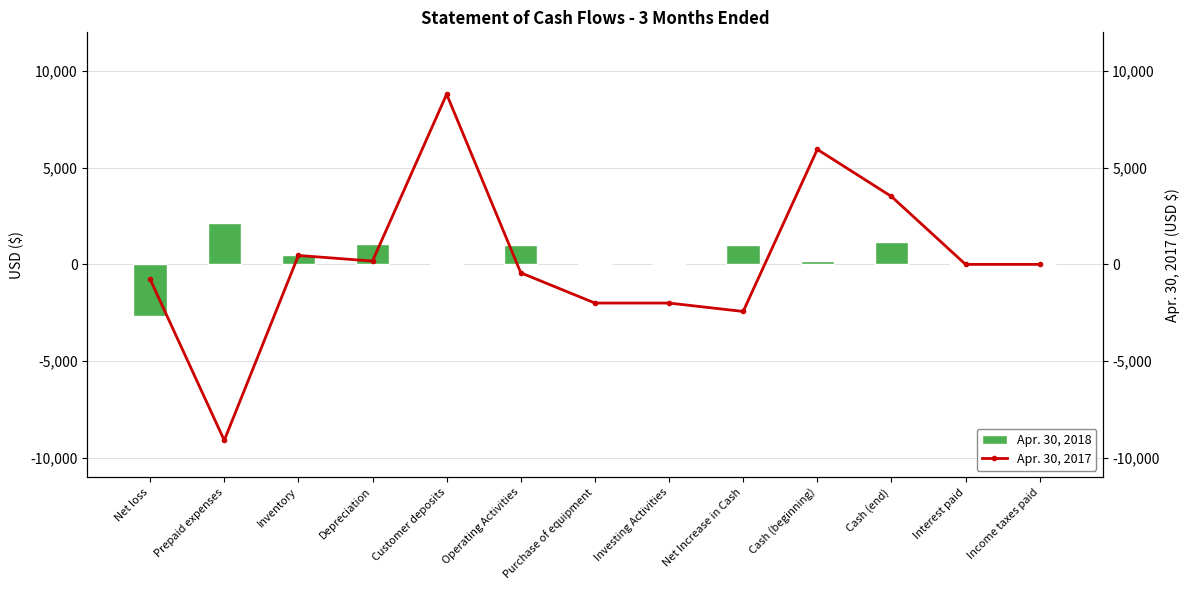

How many values in the Apr. 30, 2018 series exceed 162?

6